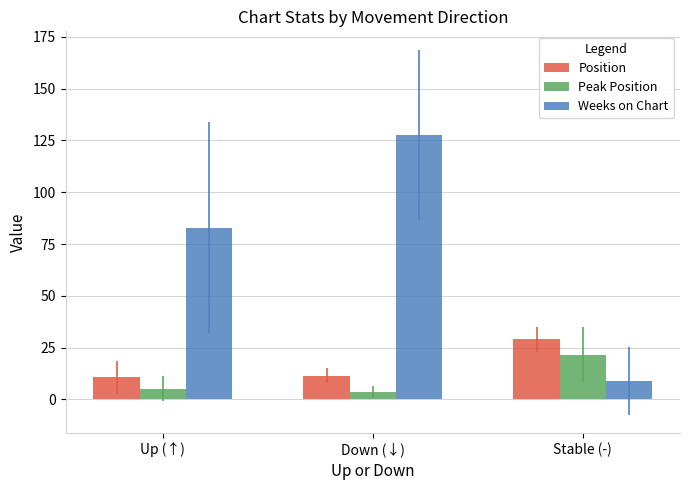

Which series has the largest range (max minus min)?

Weeks on Chart